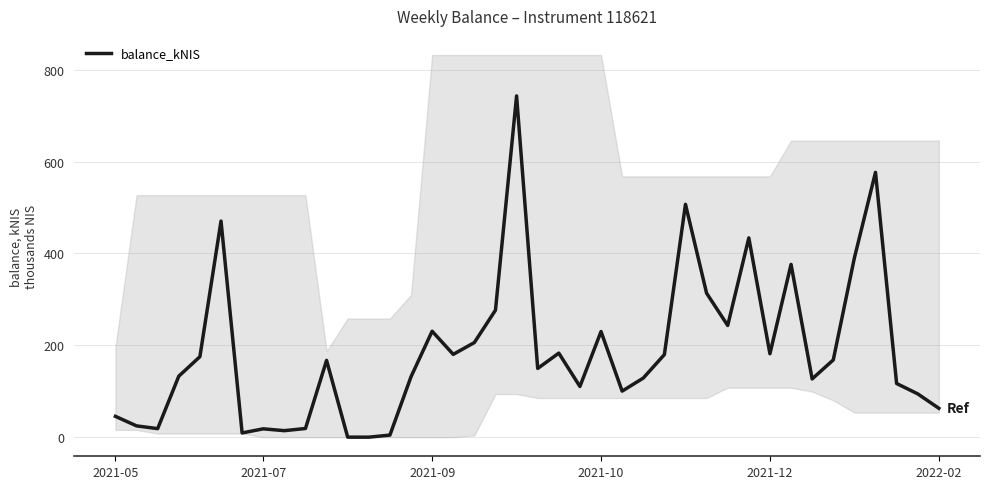

How many lines are shown in the chart?

1